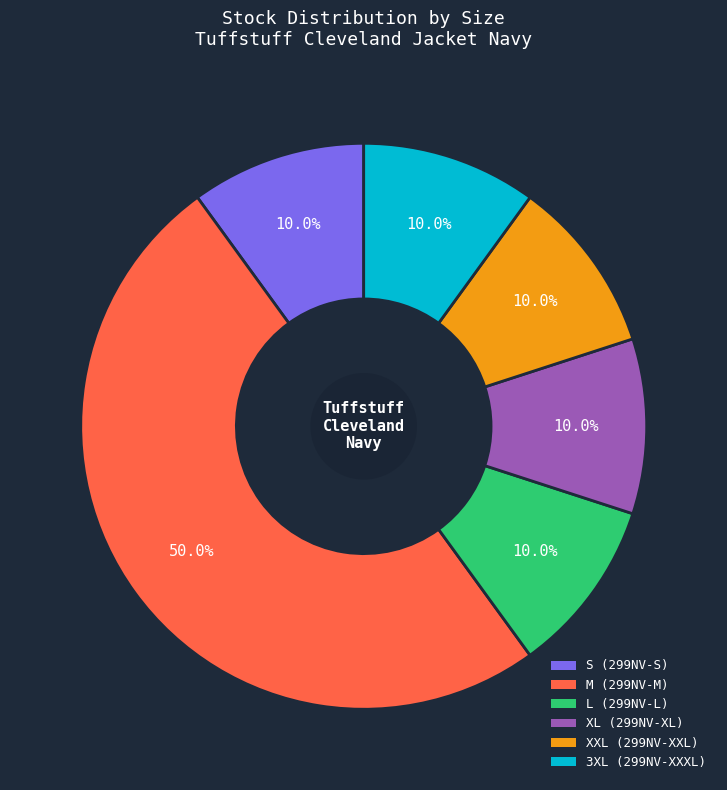

Between M and 3XL, which is larger?

M